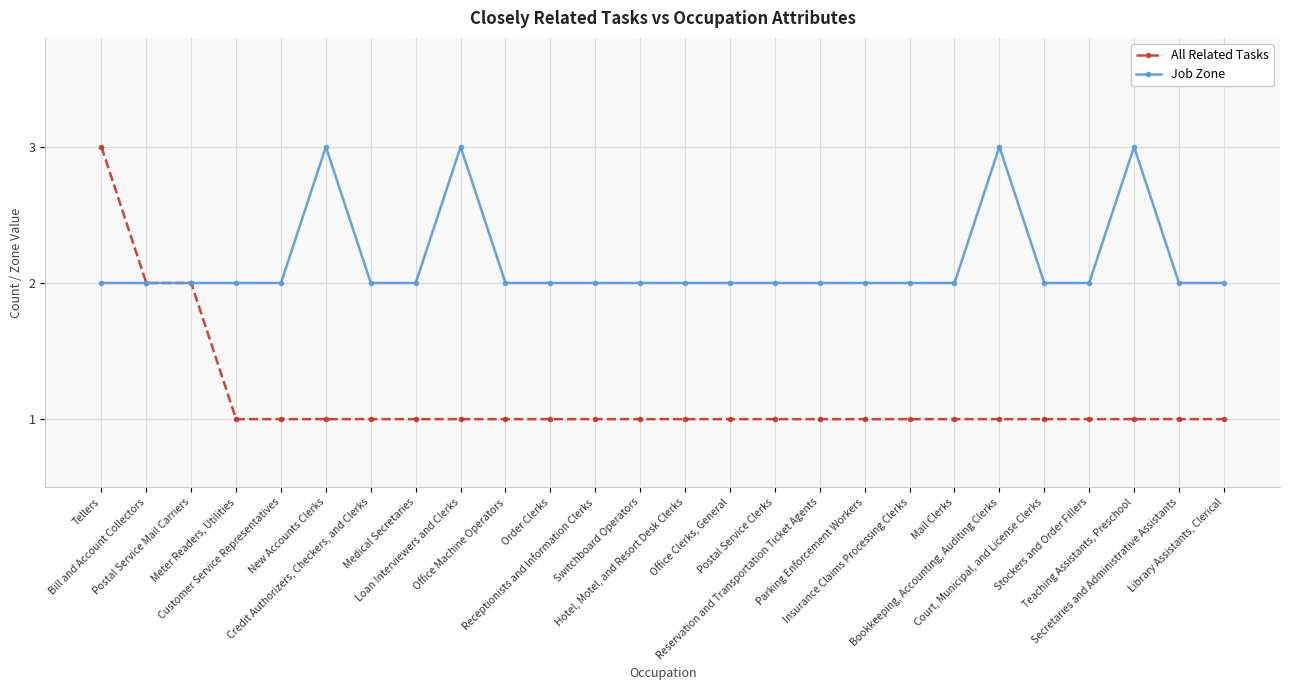

Reading left to right, transcribe all the data shown in this chart.

All Related Tasks: Tellers=3	Bill and Account Collectors=2	Postal Service Mail Carriers=2	Meter Readers, Utilities=1	Customer Service Representatives=1	New Accounts Clerks=1	Credit Authorizers, Checkers, and Clerks=1	Medical Secretaries=1	Loan Interviewers and Clerks=1	Office Machine Operators=1	Order Clerks=1	Receptionists and Information Clerks=1	Switchboard Operators=1	Hotel, Motel, and Resort Desk Clerks=1	Office Clerks, General=1	Postal Service Clerks=1	Reservation and Transportation Ticket Agents=1	Parking Enforcement Workers=1	Insurance Claims Processing Clerks=1	Mail Clerks=1	Bookkeeping, Accounting, Auditing Clerks=1	Court, Municipal, and License Clerks=1	Stockers and Order Fillers=1	Teaching Assistants, Preschool=1	Secretaries and Administrative Assistants=1	Library Assistants, Clerical=1
Job Zone: Tellers=2	Bill and Account Collectors=2	Postal Service Mail Carriers=2	Meter Readers, Utilities=2	Customer Service Representatives=2	New Accounts Clerks=3	Credit Authorizers, Checkers, and Clerks=2	Medical Secretaries=2	Loan Interviewers and Clerks=3	Office Machine Operators=2	Order Clerks=2	Receptionists and Information Clerks=2	Switchboard Operators=2	Hotel, Motel, and Resort Desk Clerks=2	Office Clerks, General=2	Postal Service Clerks=2	Reservation and Transportation Ticket Agents=2	Parking Enforcement Workers=2	Insurance Claims Processing Clerks=2	Mail Clerks=2	Bookkeeping, Accounting, Auditing Clerks=3	Court, Municipal, and License Clerks=2	Stockers and Order Fillers=2	Teaching Assistants, Preschool=3	Secretaries and Administrative Assistants=2	Library Assistants, Clerical=2